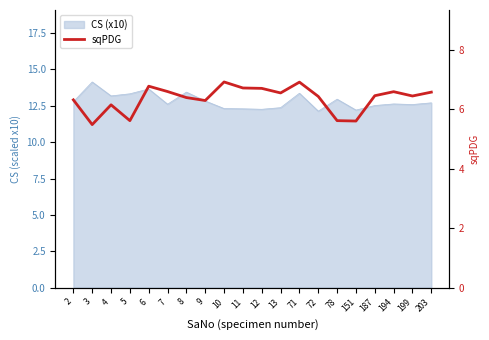

What is the greatest value displayed?

6.9